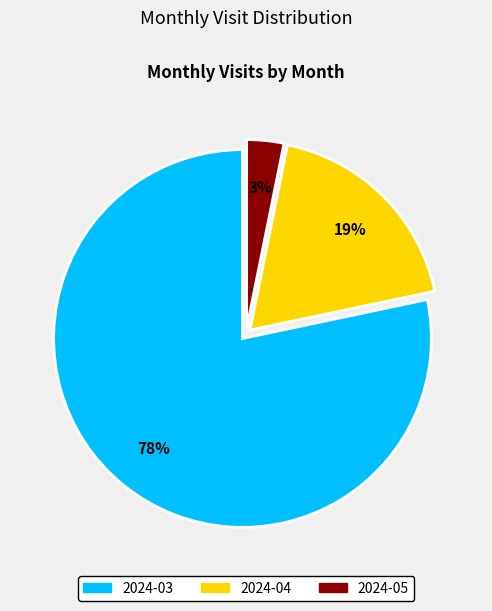

Which category has the biggest portion of the pie?

2024-03